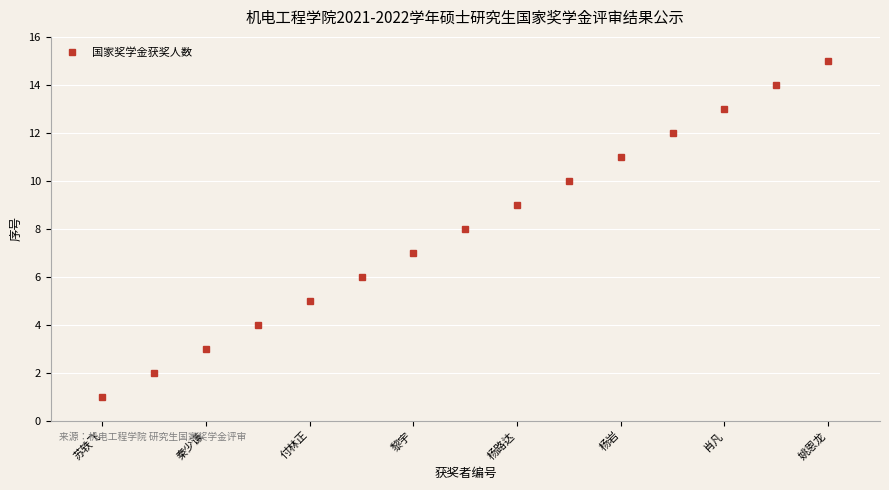

What is the greatest value displayed?

15